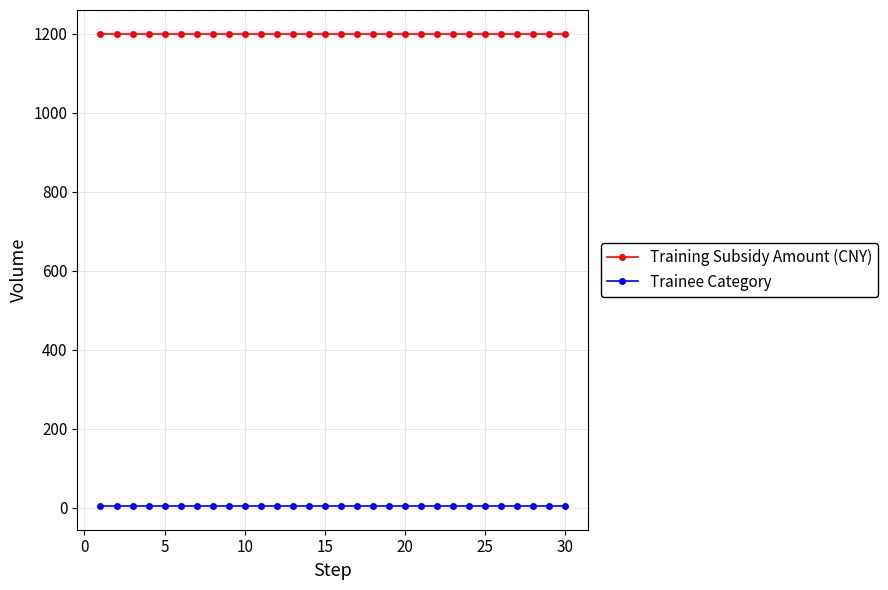

True or false: Training Subsidy Amount (CNY) and Trainee Category intersect in this chart.

False